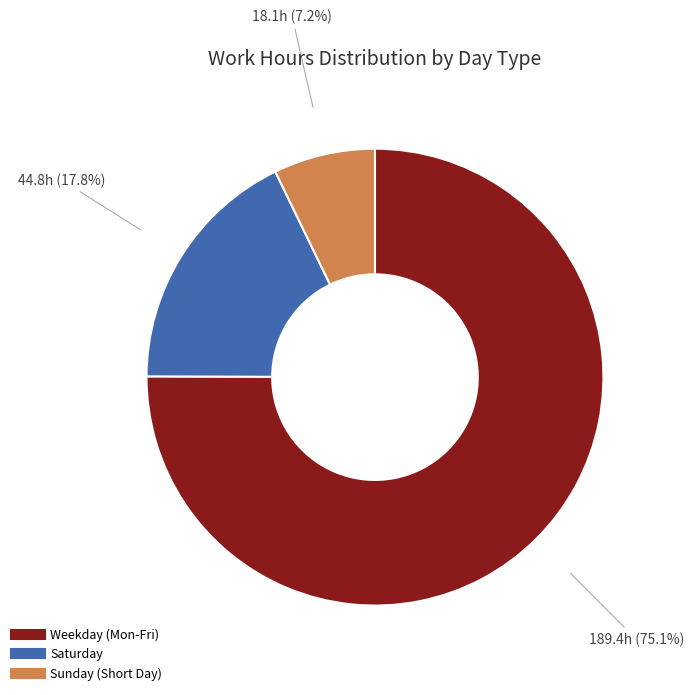

Does any single category account for the majority?

Yes